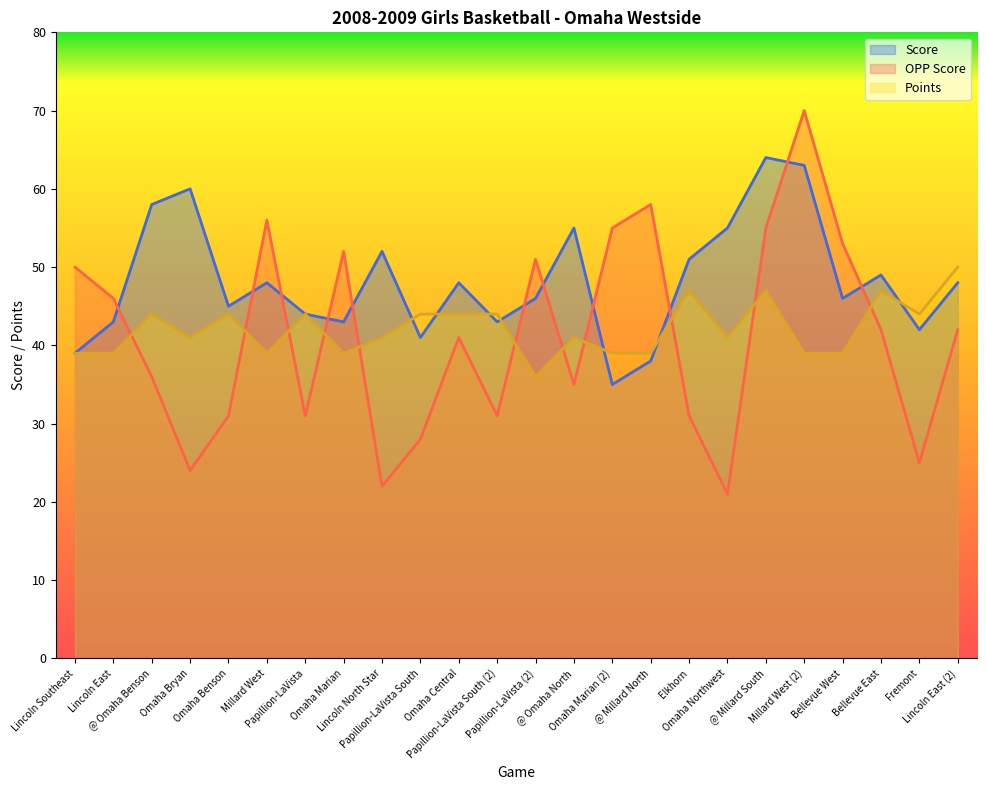

Does the chart have visible grid lines?

No